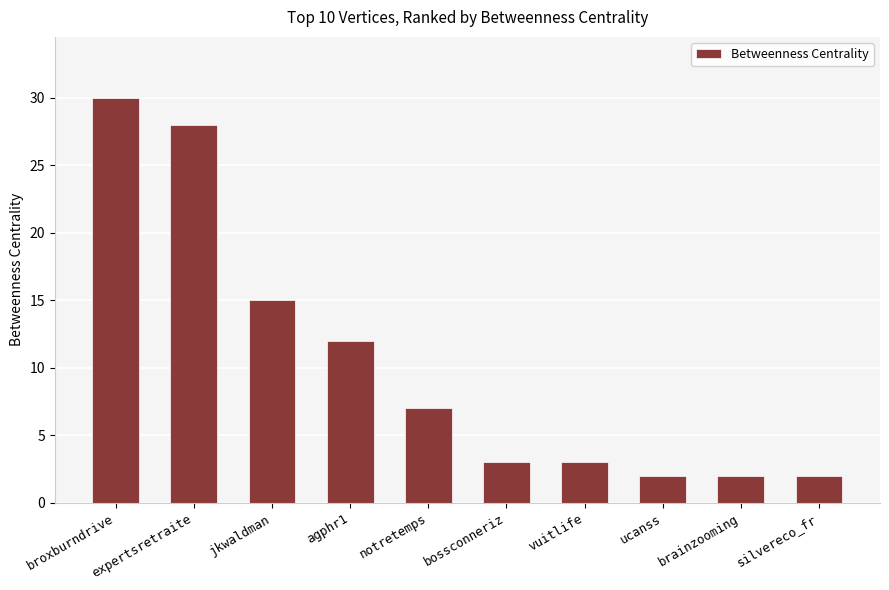

What position from the left is expertsretraite?

2